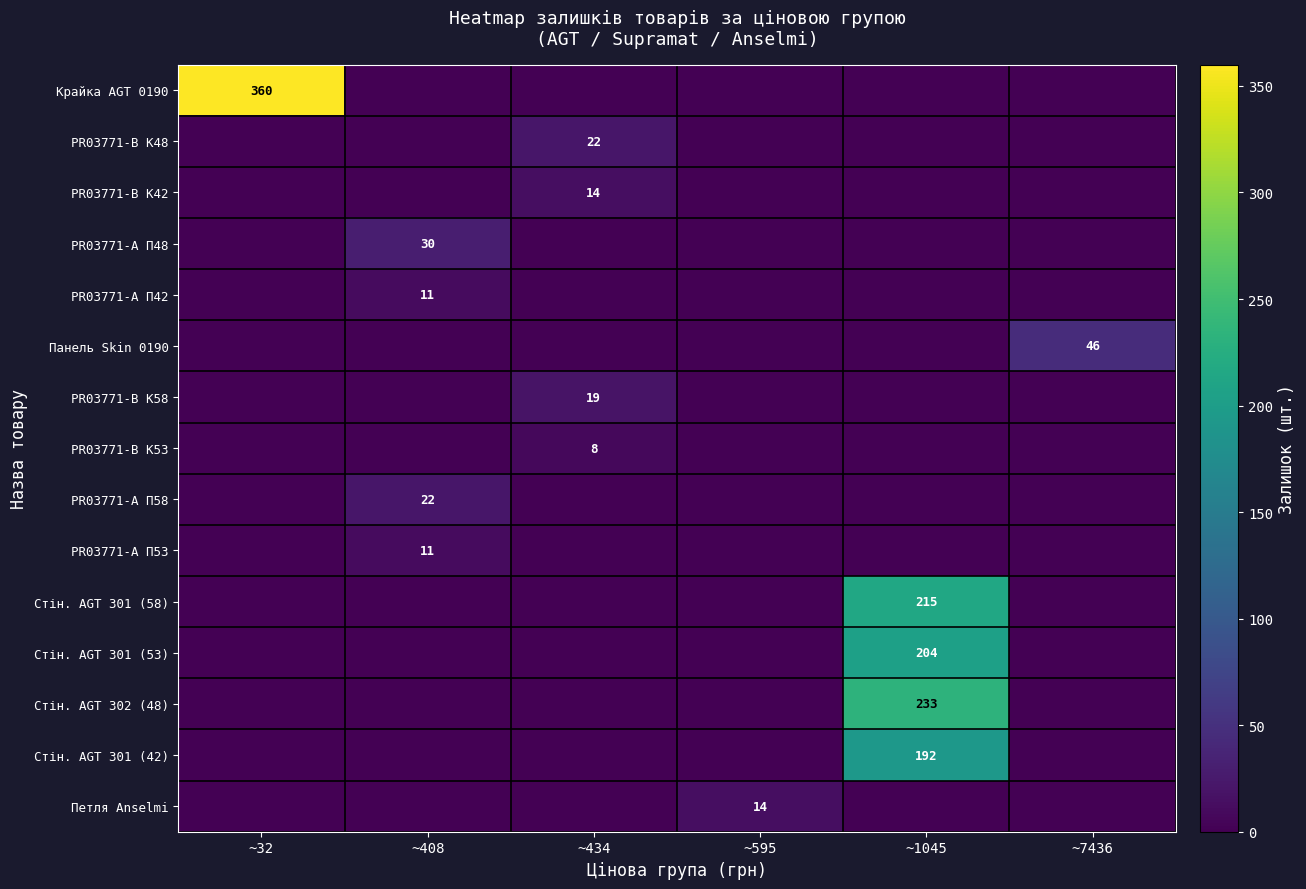

True or false: Стін. AGT 301 (58) has a value of 215 at ~1045.

True